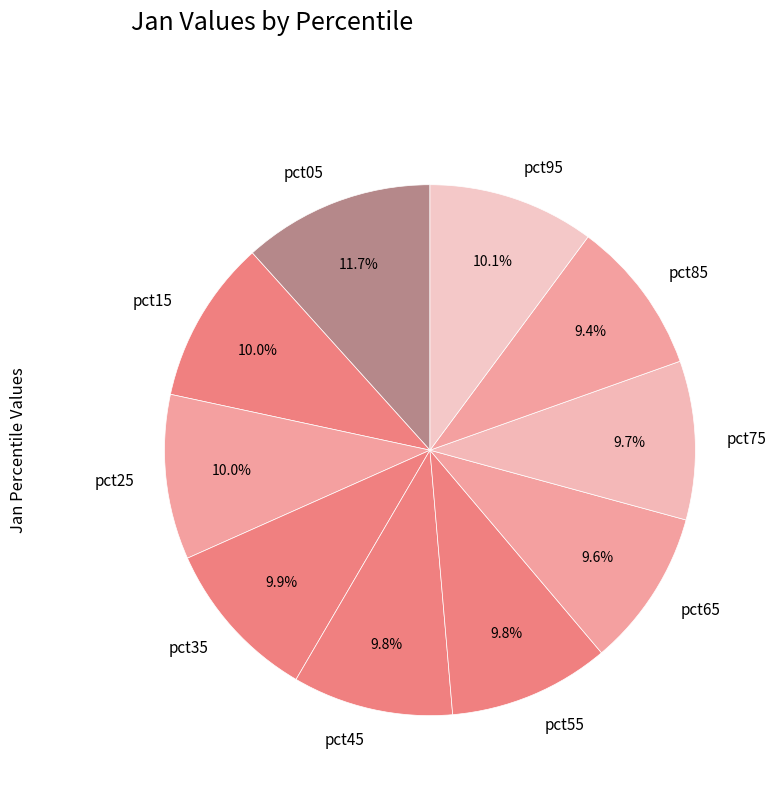

Is there any slice that represents more than half of the pie?

No